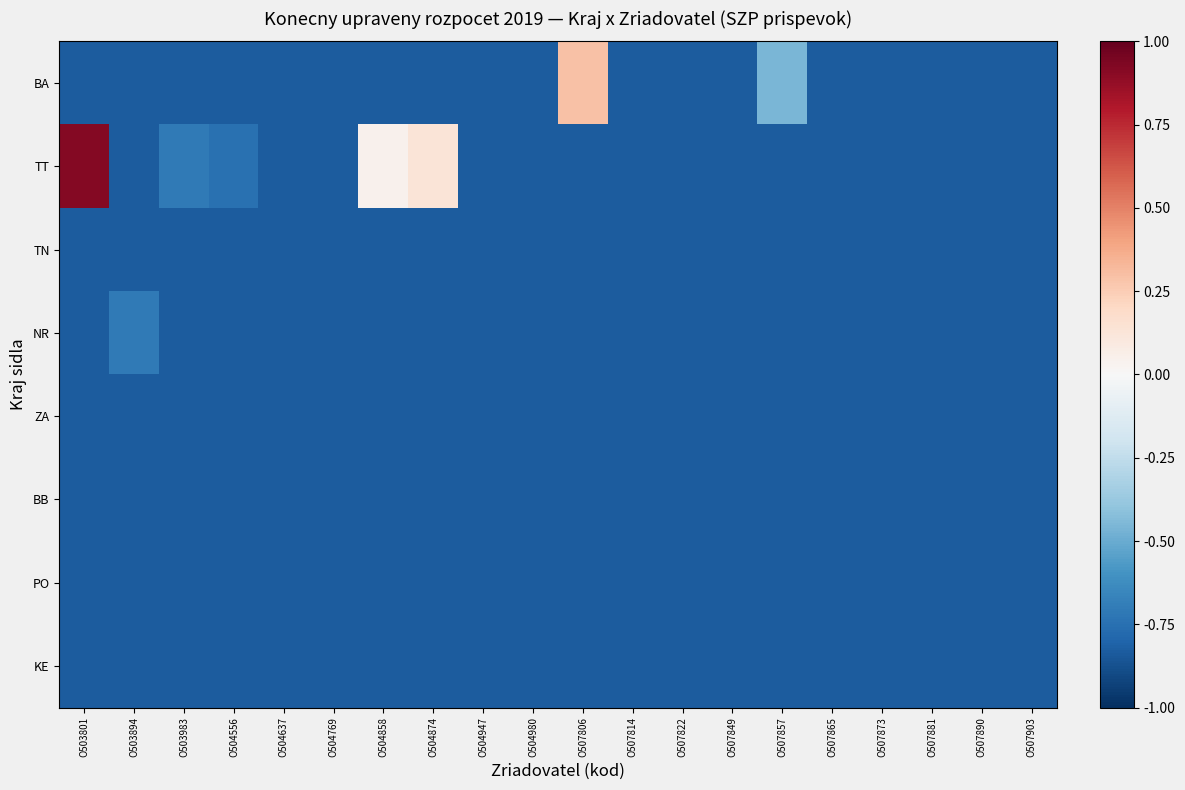

Which series changed the most between O504637 and O504947?

BA